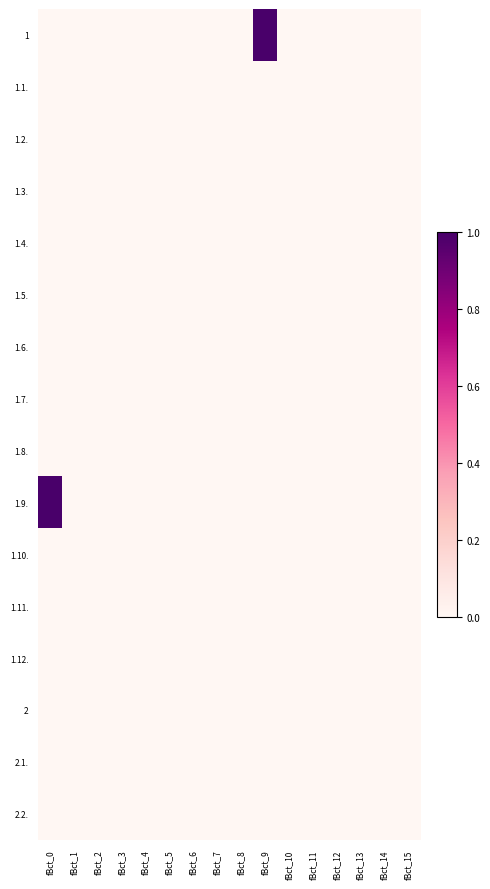

At which category is the sum across all series the highest?

fBct_0